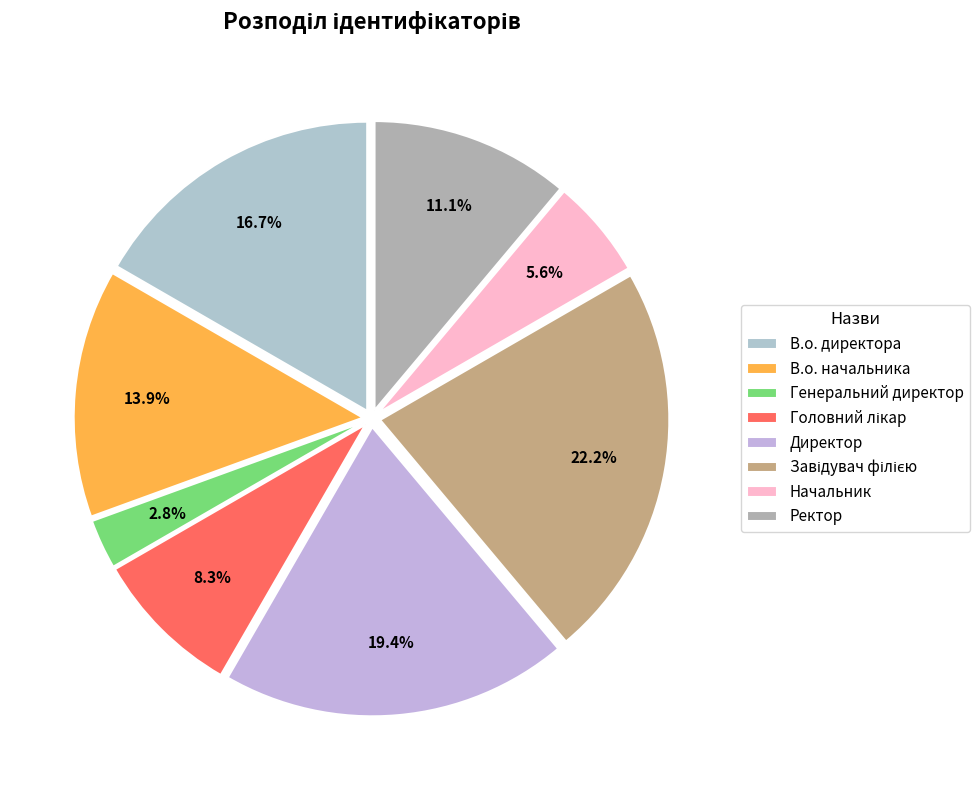

To the nearest percent, what is the difference between the largest and smallest slice percentages?

19%